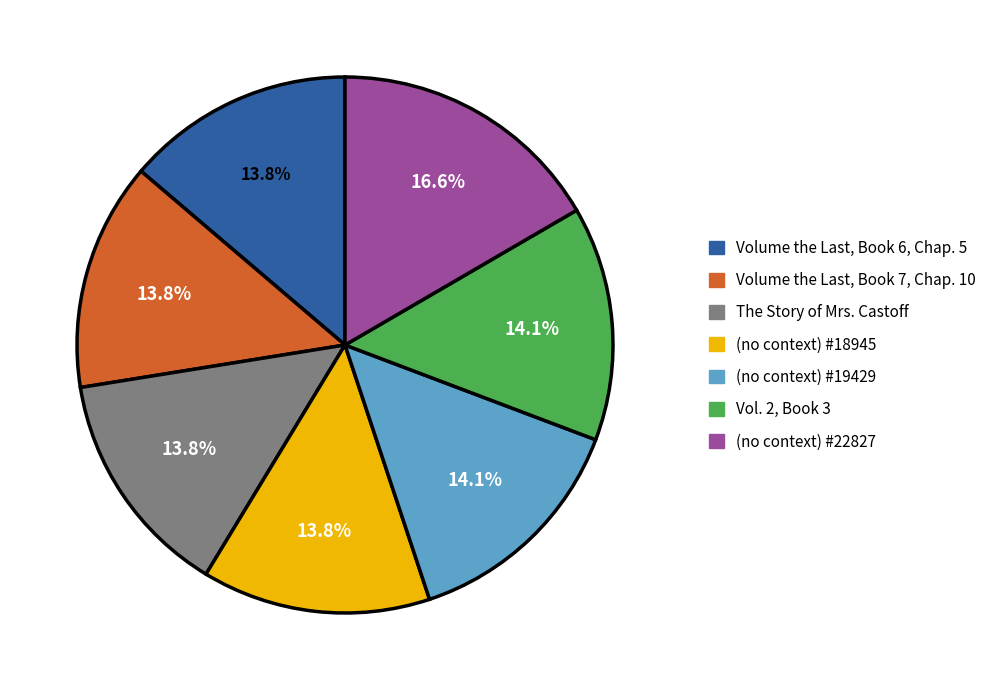

True or false: Vol. 2, Book 3 accounts for 9% of the total.

False